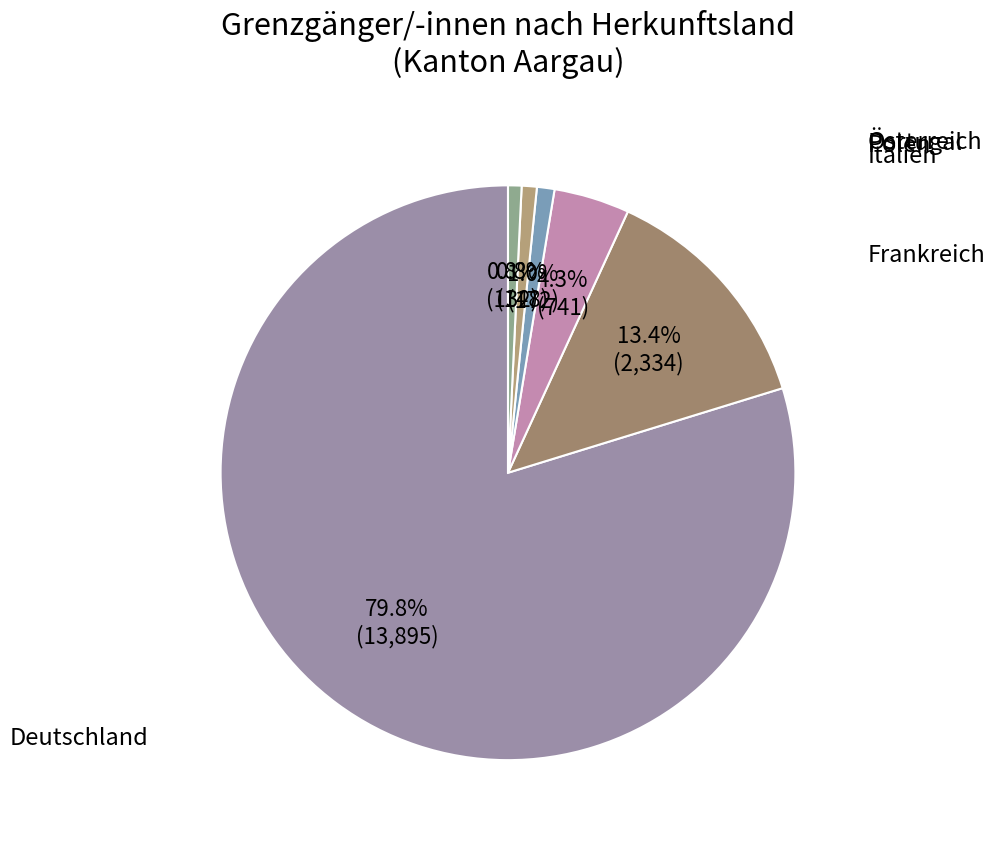

How many slices are in this pie chart?

6